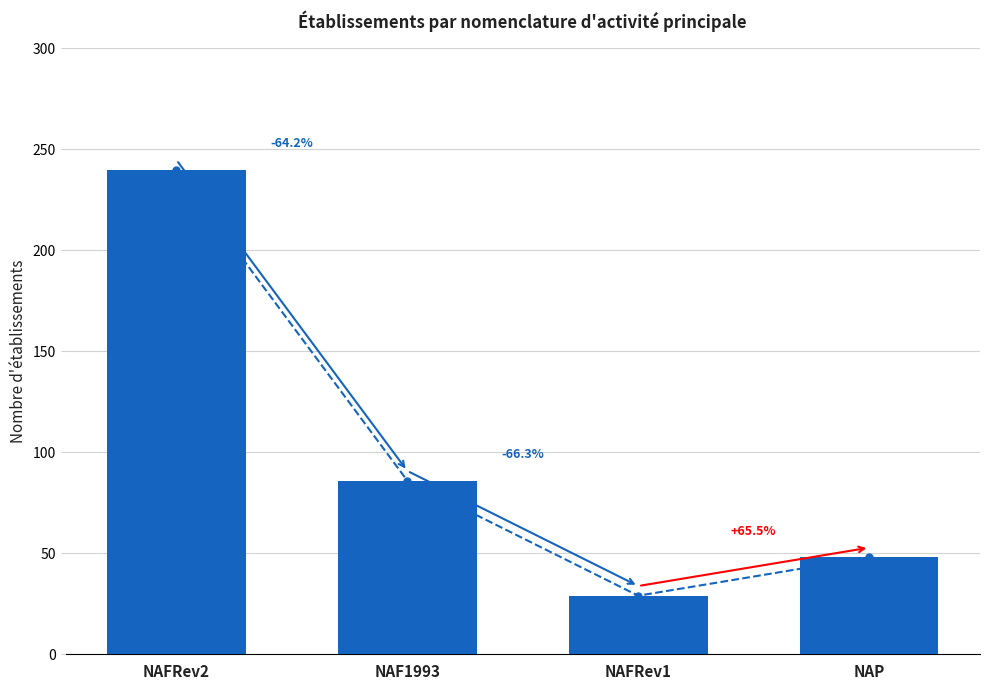

List the labels in order of value, largest first.

NAFRev2, NAF1993, NAP, NAFRev1